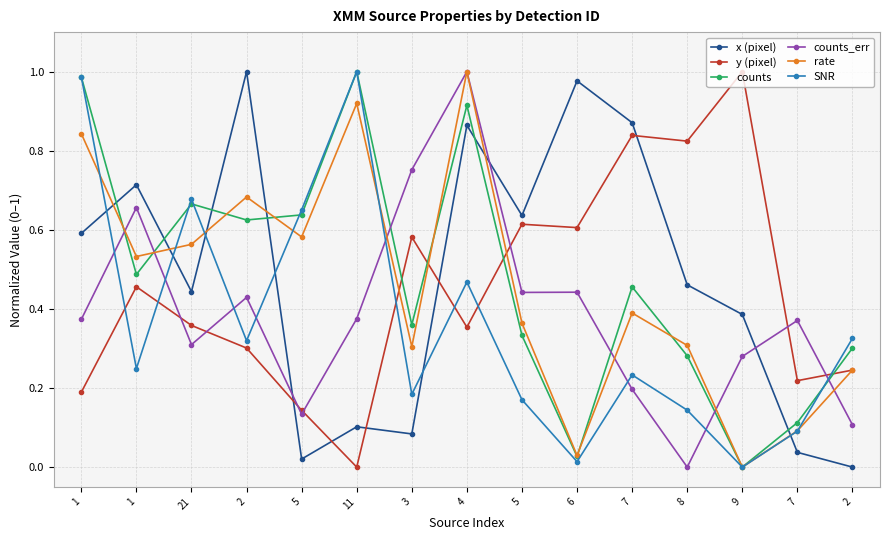

What are all the series names shown in the legend?

x (pixel), y (pixel), counts, counts_err, rate, SNR